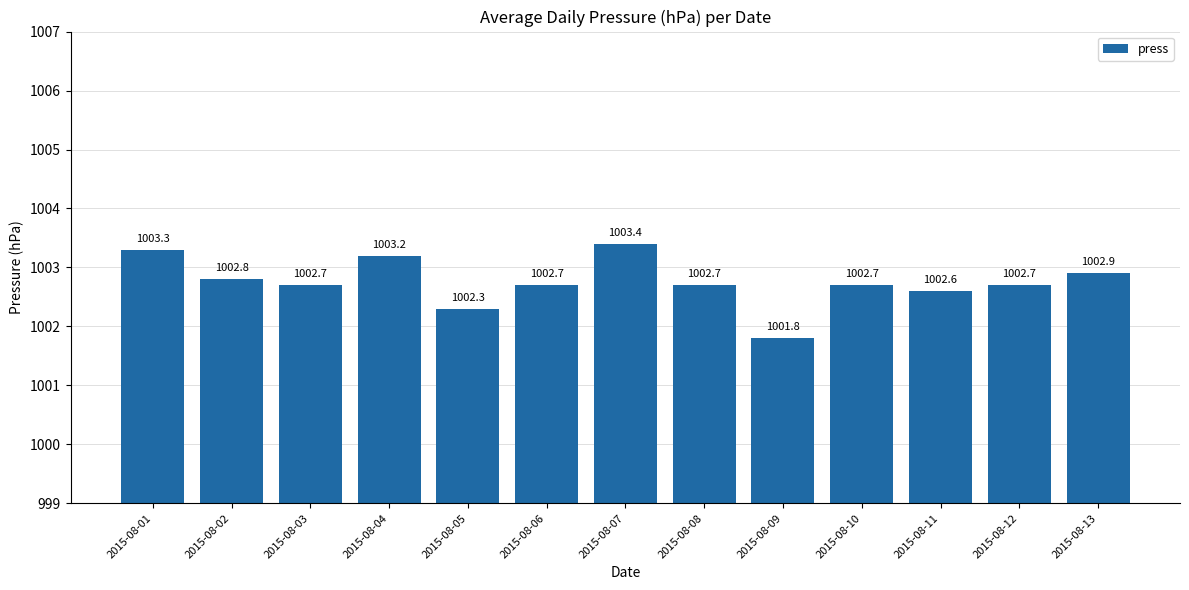

Reading left to right, transcribe all the data shown in this chart.

1003.3	1002.8	1002.7	1003.2	1002.3	1002.7	1003.4	1002.7	1001.8	1002.7	1002.6	1002.7	1002.9